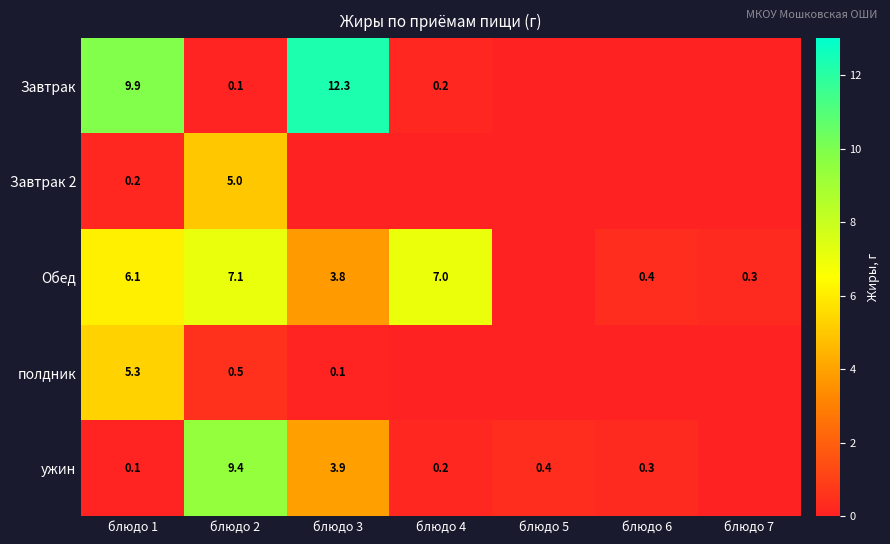

The полдник series shows 0.1 at блюдо 3. True or false?

True